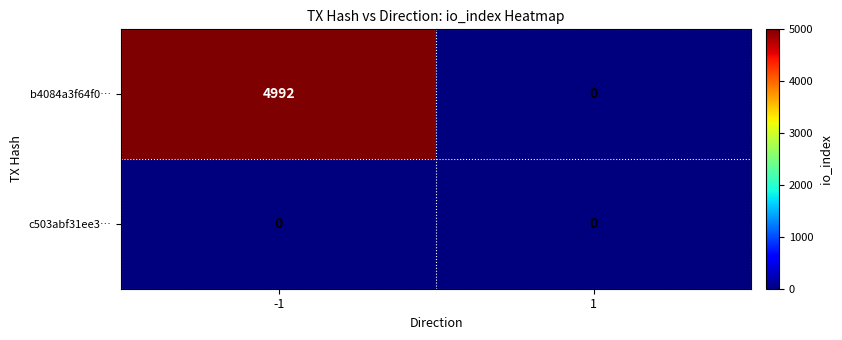

Which series has the largest total across all categories?

b4084a3f64f0…